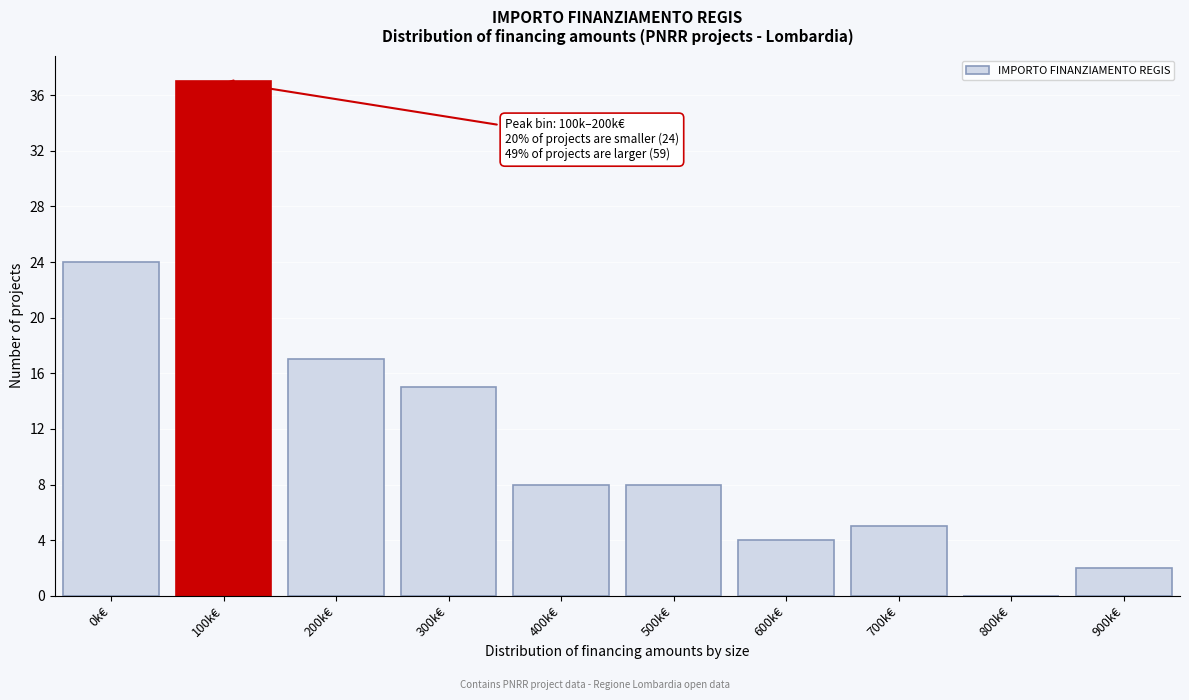

Reading left to right, what are all the values shown in this chart?

0k€=24	100k€=37	200k€=17	300k€=15	400k€=8	500k€=8	600k€=4	700k€=5	800k€=0	900k€=2